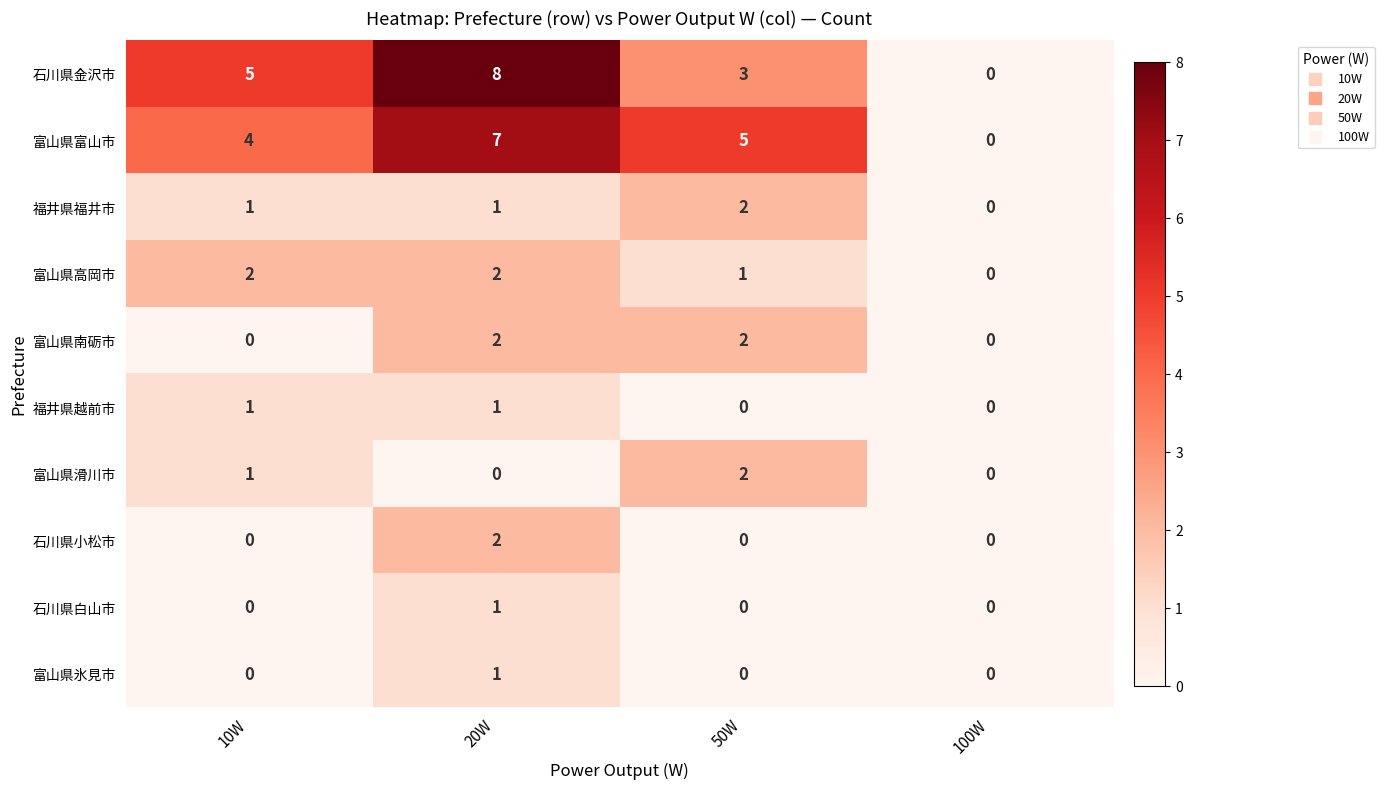

Which category has the highest value across all series?

20W